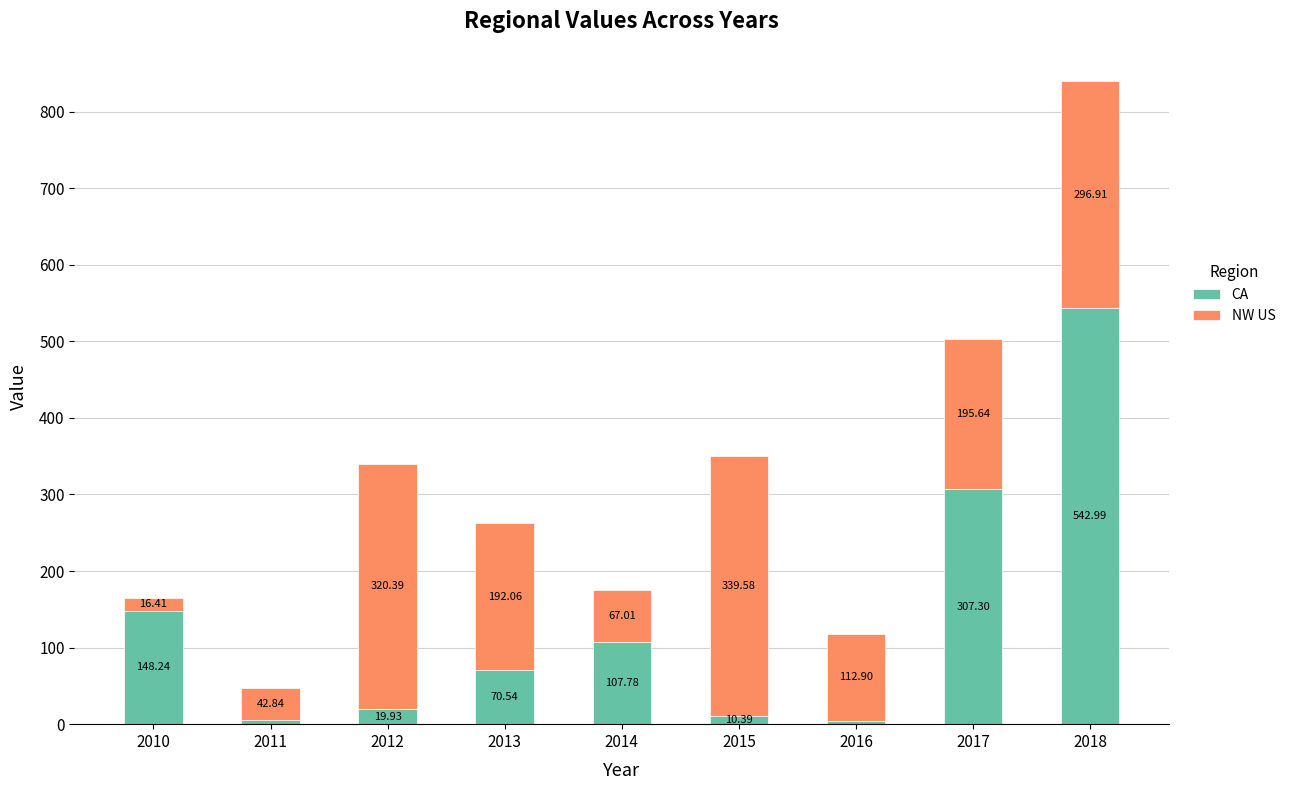

What is the sum of all CA values?

1216.6